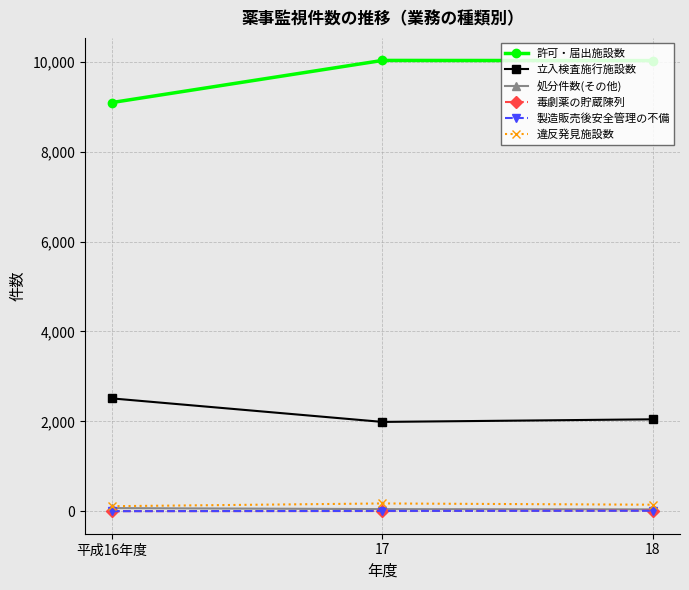

What is the label of the 1st point from the left?

平成16年度